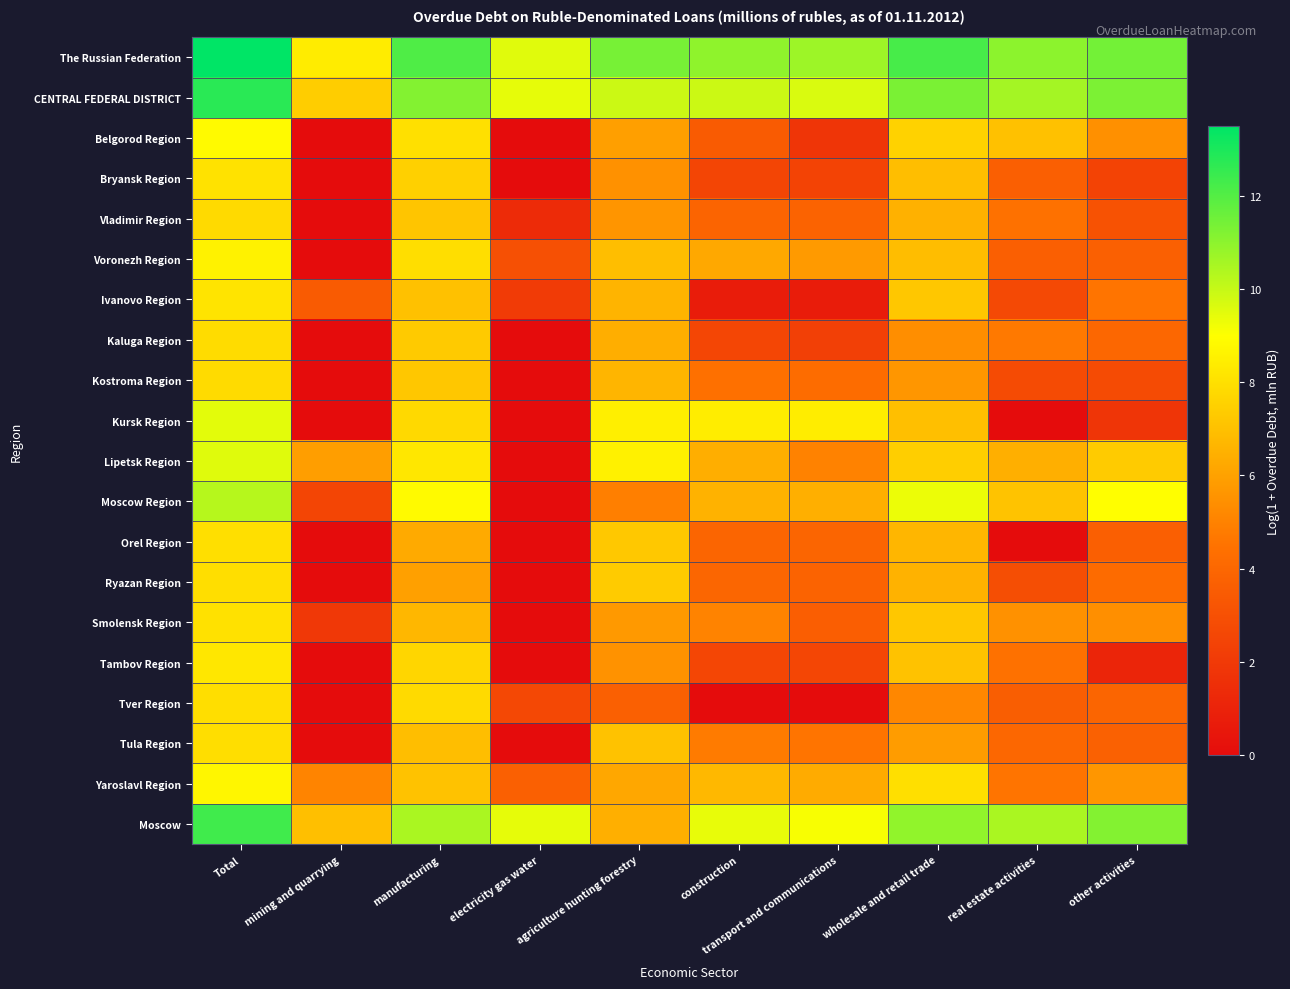

What is the total value across all series at mining and quarrying?

41.6